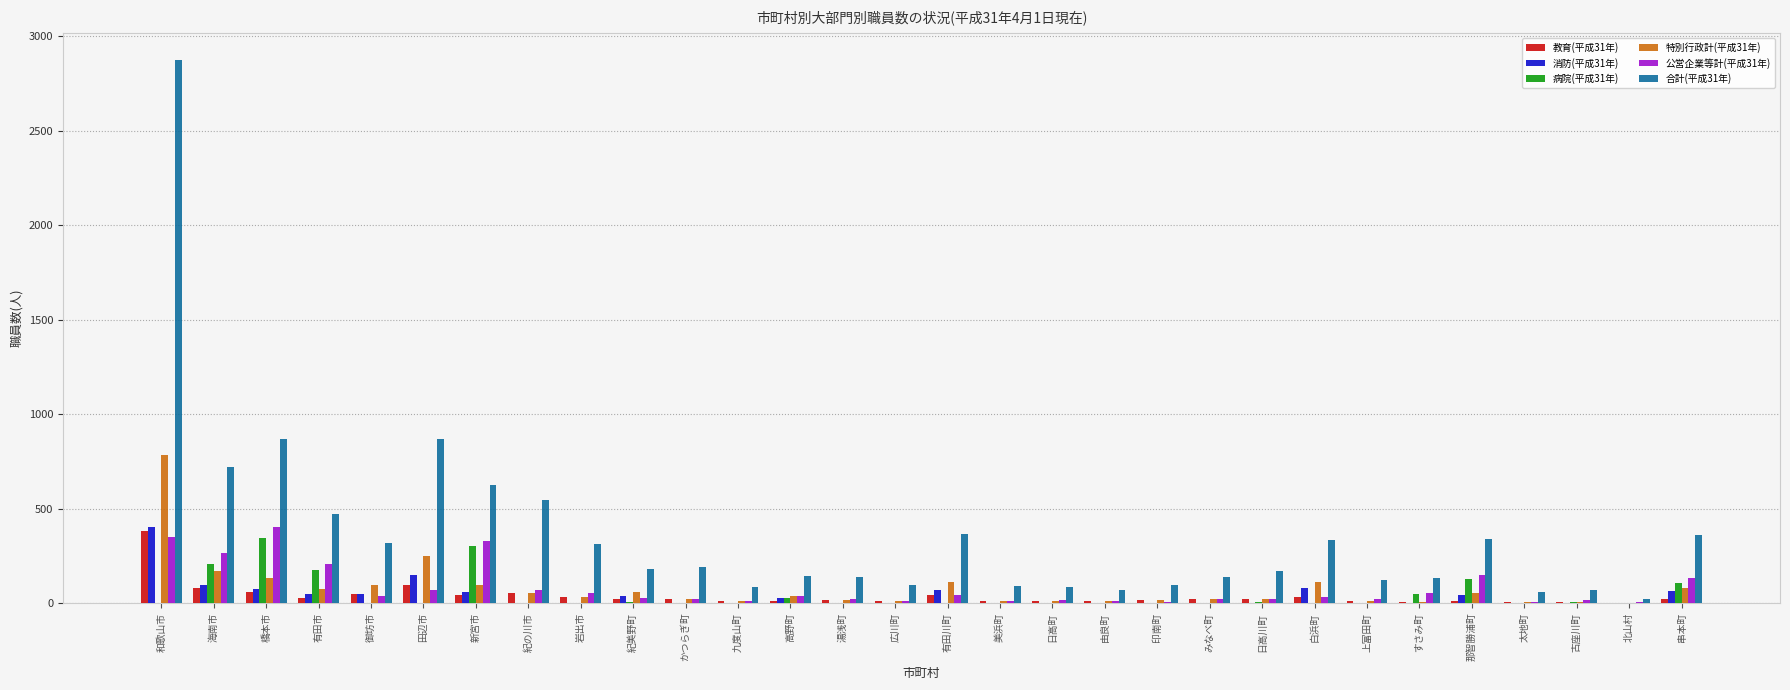

At which category is the sum across all series the highest?

和歌山市